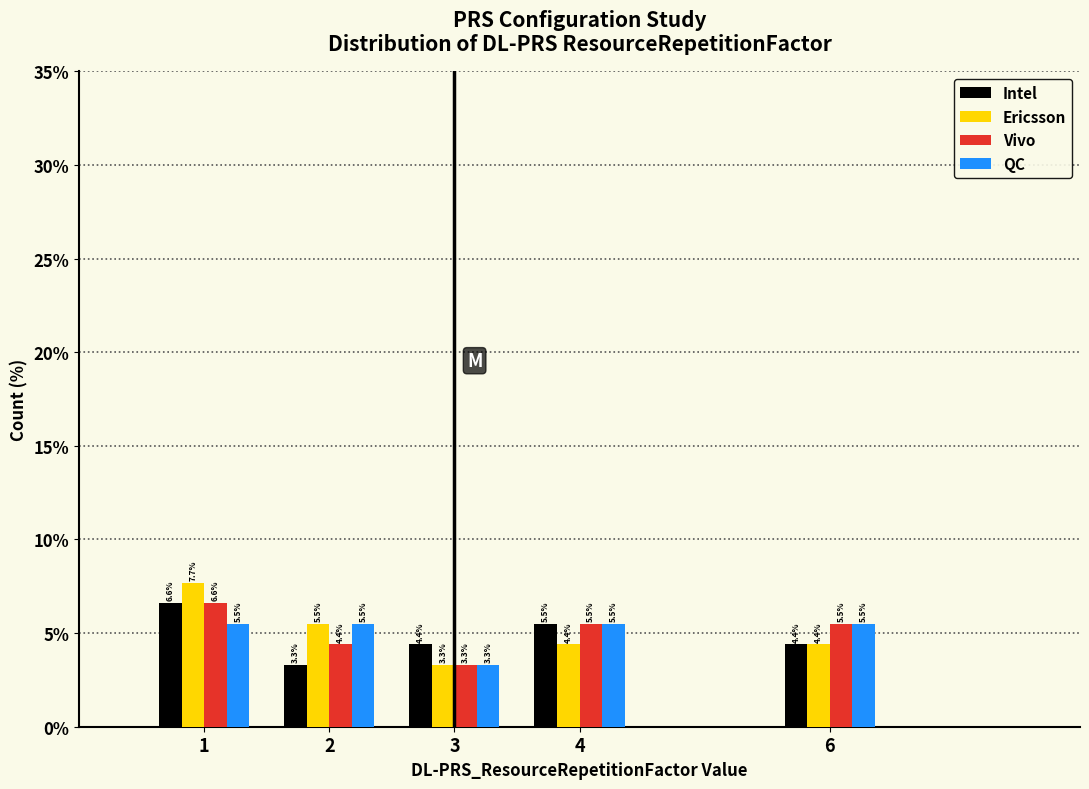

Reading left to right, extract all data points from this chart.

Intel: 1=6.6	2=3.3	3=4.4	4=5.5	6=4.4
Ericsson: 1=7.7	2=5.5	3=3.3	4=4.4	6=4.4
Vivo: 1=6.6	2=4.4	3=3.3	4=5.5	6=5.5
QC: 1=5.5	2=5.5	3=3.3	4=5.5	6=5.5